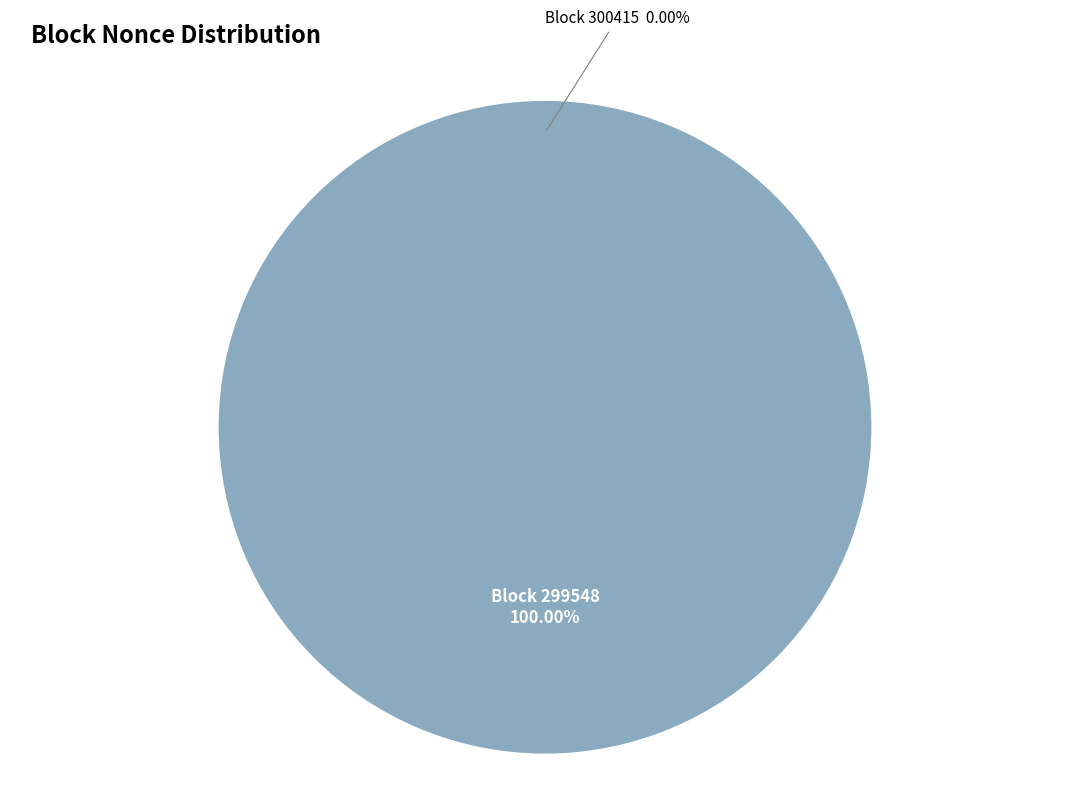

What is the total percentage of 299548 and 300415?

100.0%